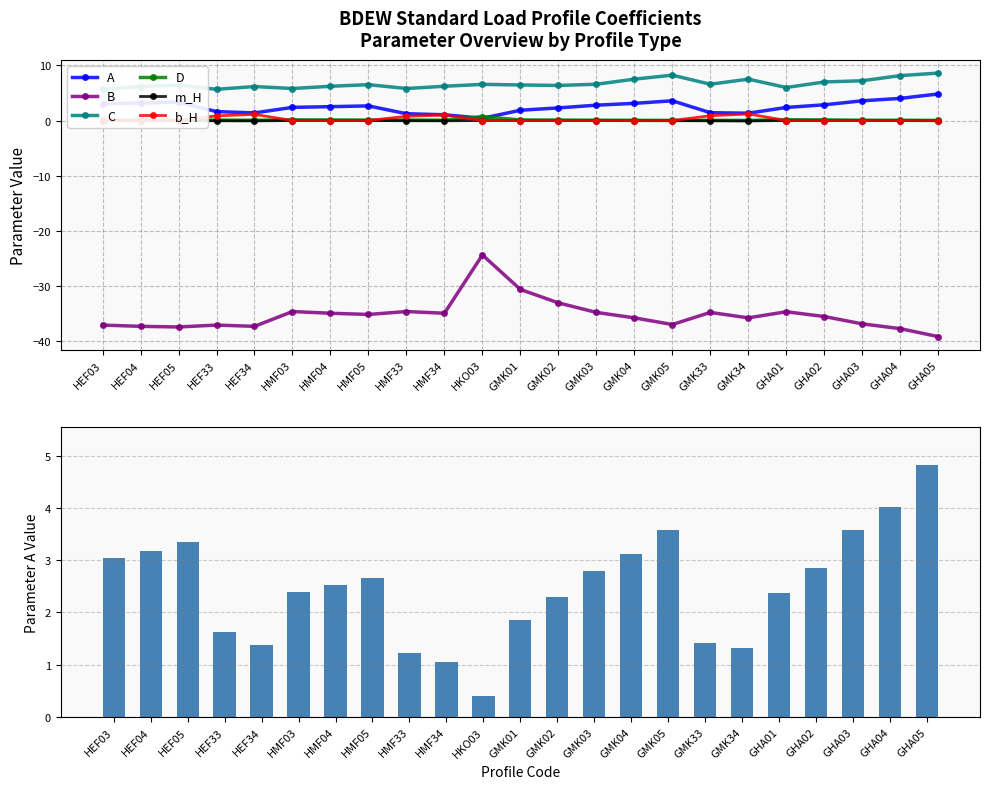

Which category has the highest value in the B series?

HKO03